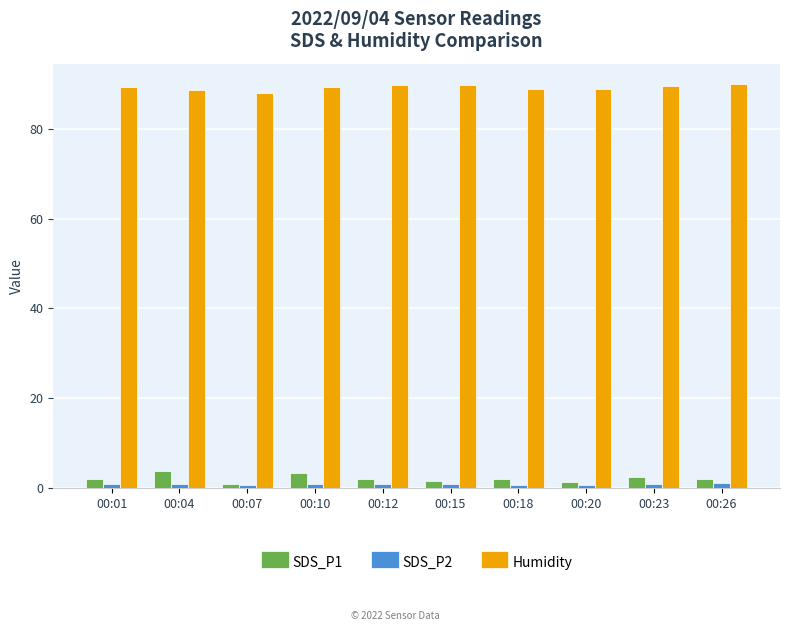

Does the chart contain any negative values?

No